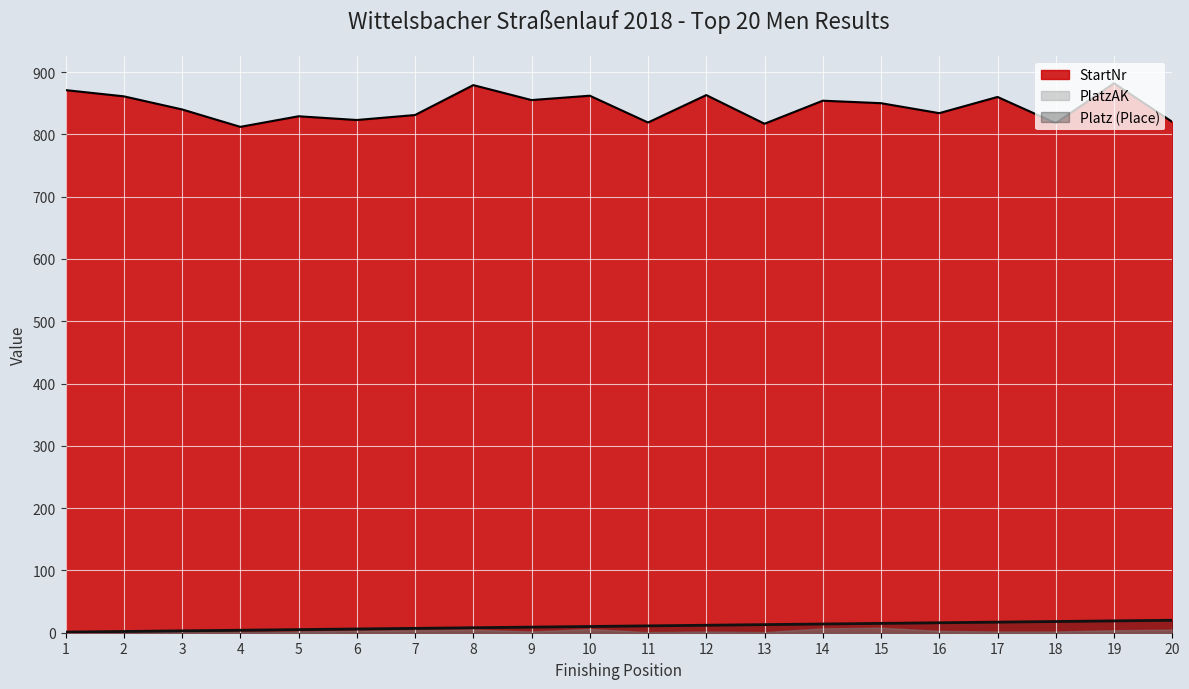

True or false: StartNr and Platz (Place) intersect in this chart.

False